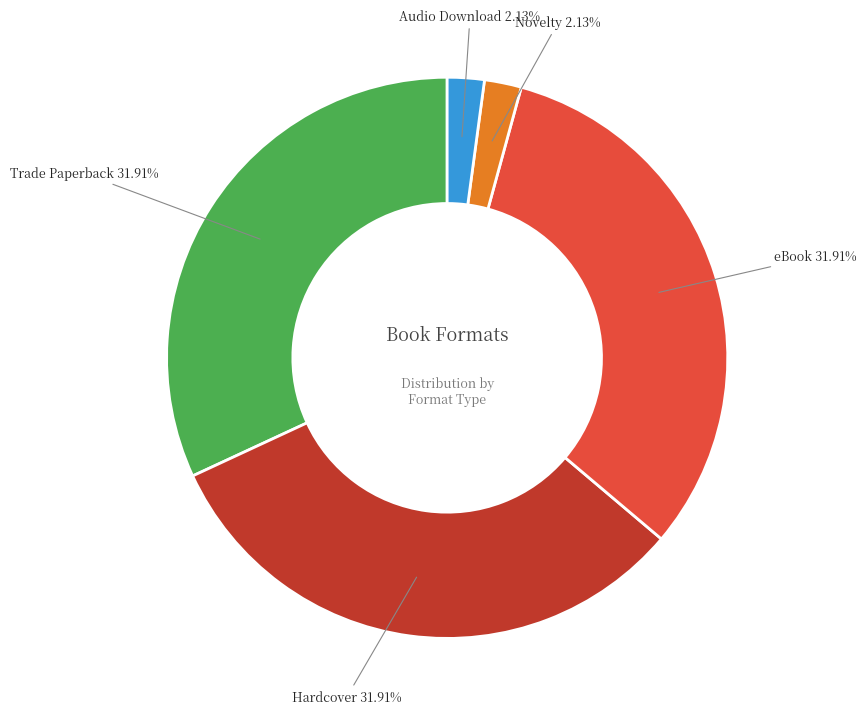

Does any single category account for the majority?

No